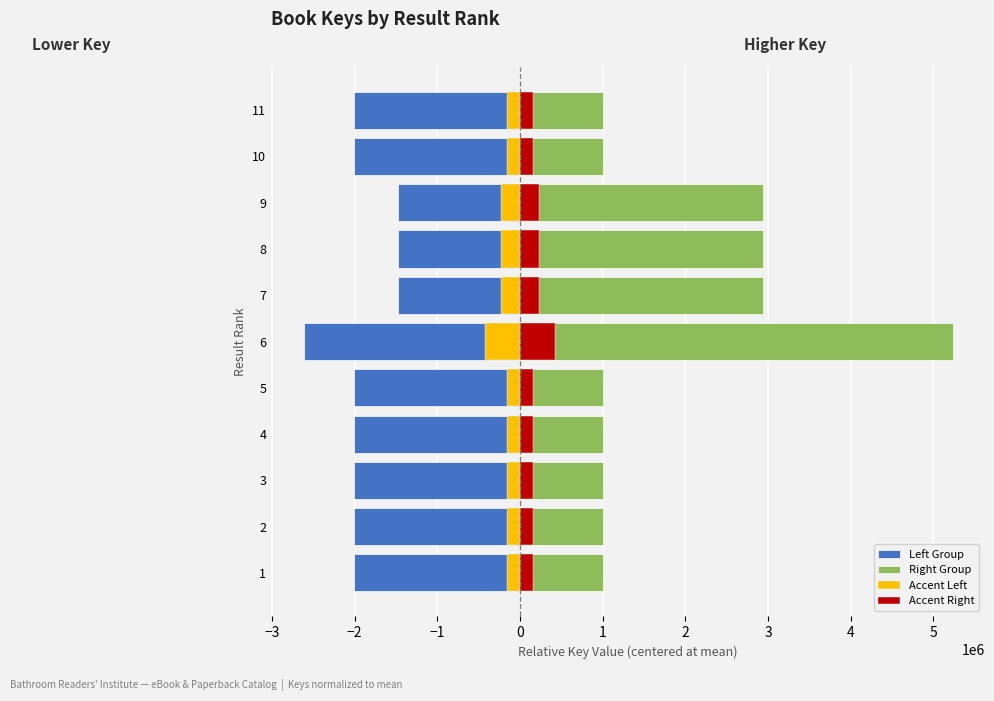

Which series has the widest spread of values?

Right Group